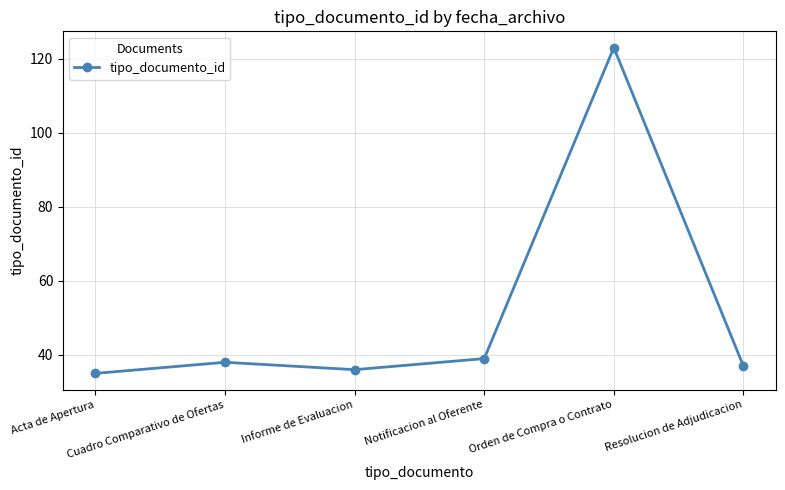

How many lines are shown in the chart?

1